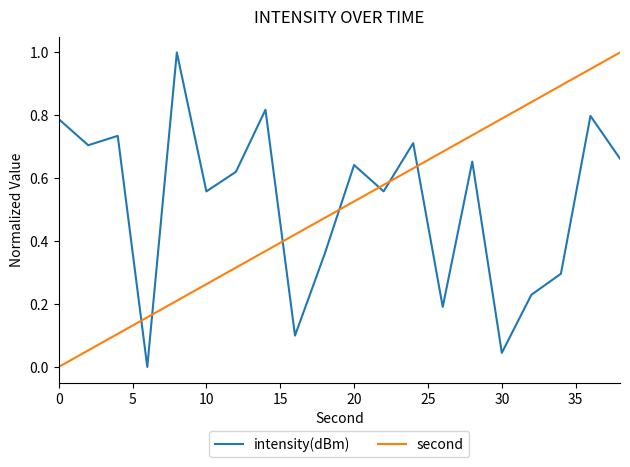

What is the maximum value for intensity(dBm)?

1.0